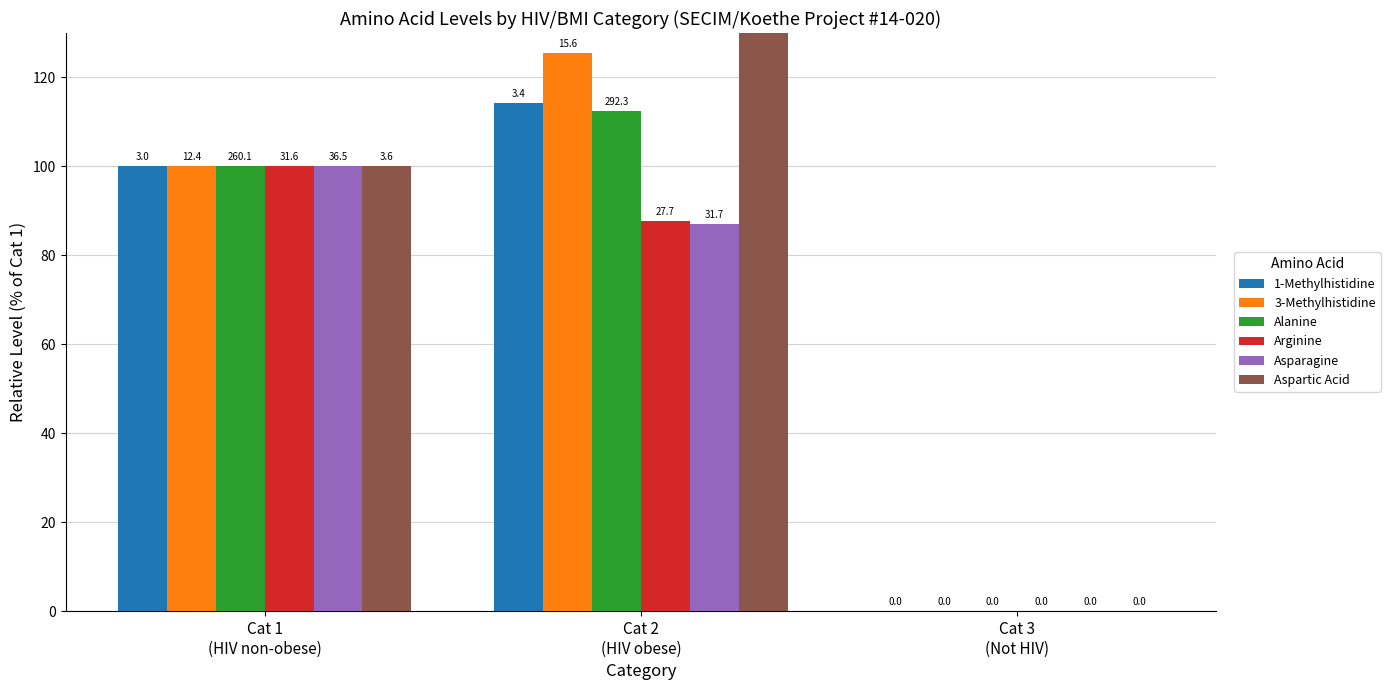

Count the Asparagine values in the range 0 to 100.

3